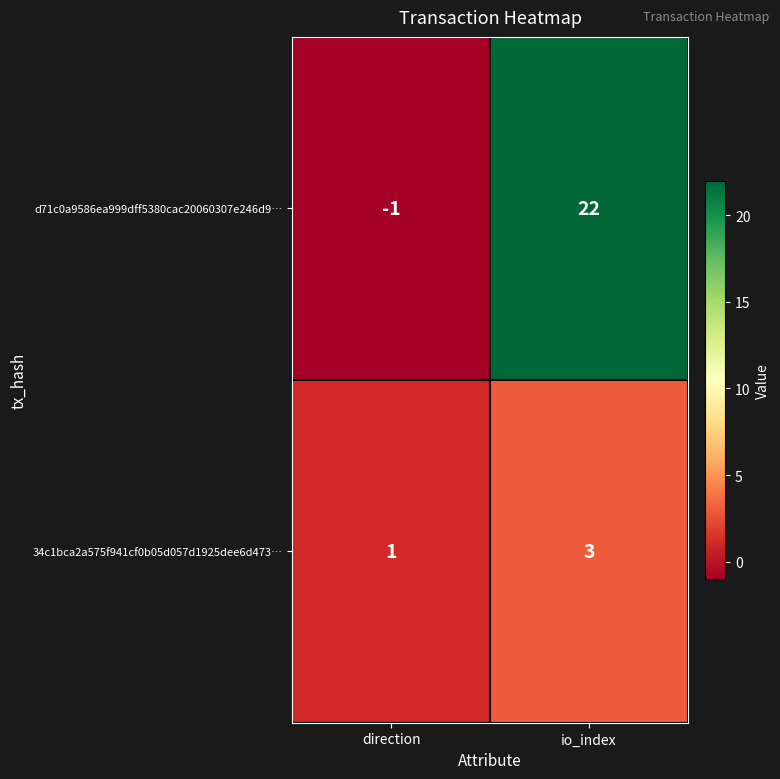

What is the smallest value displayed?

-1